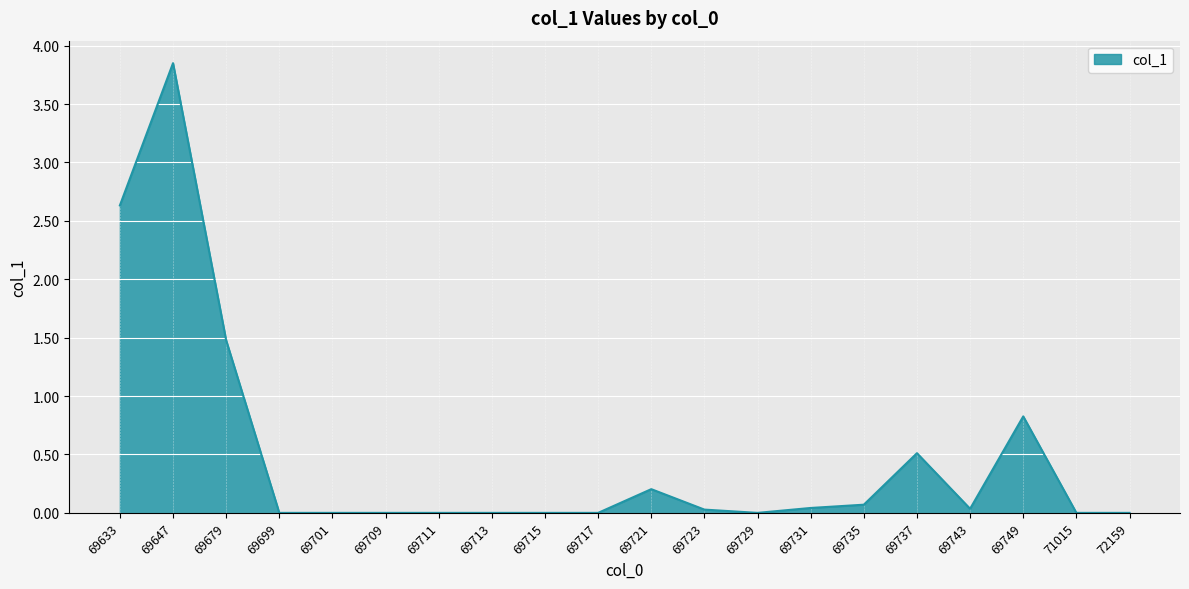

The value at 69711 is 0.0. True or false?

True